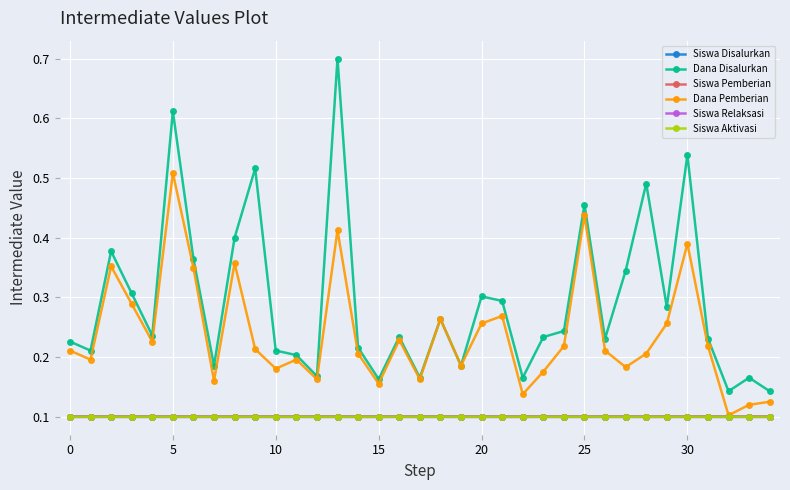

Which series has the largest range (max minus min)?

Dana Disalurkan